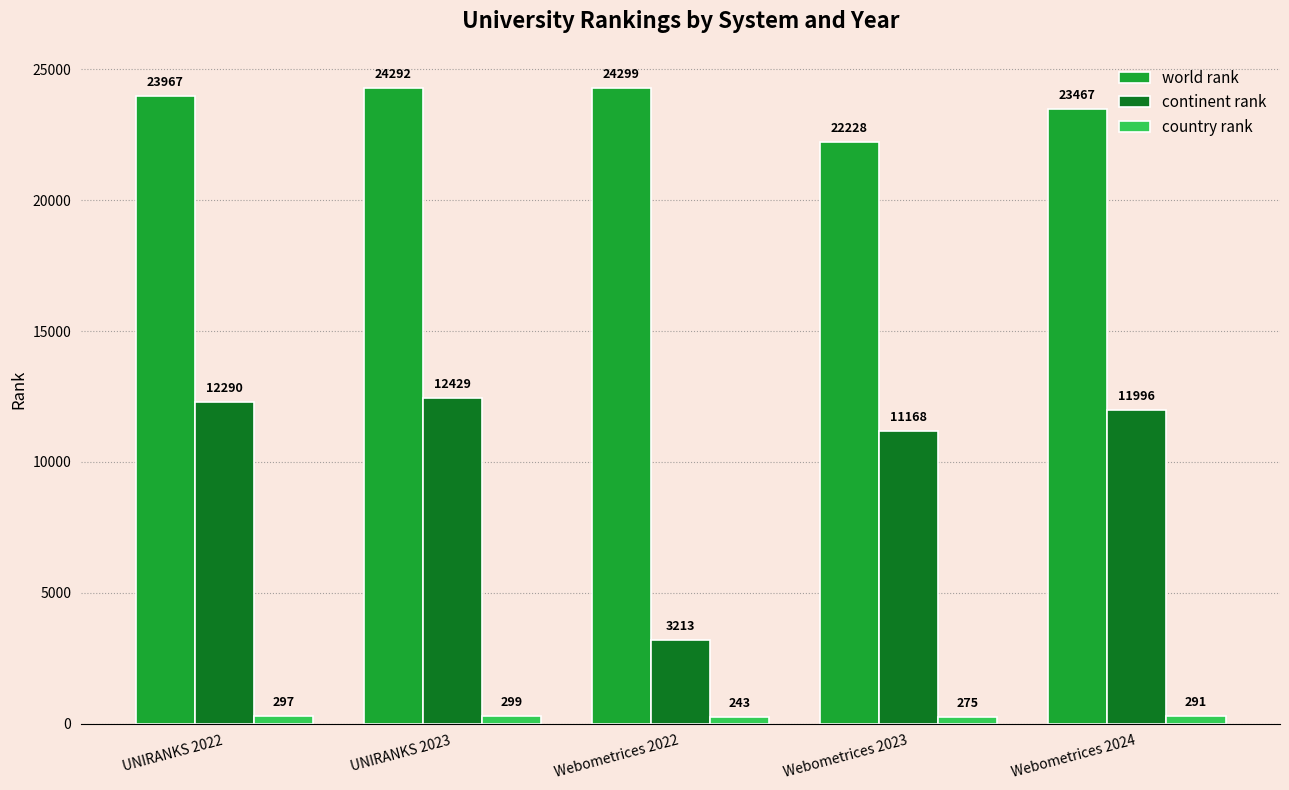

How many categories are shown in the chart?

5